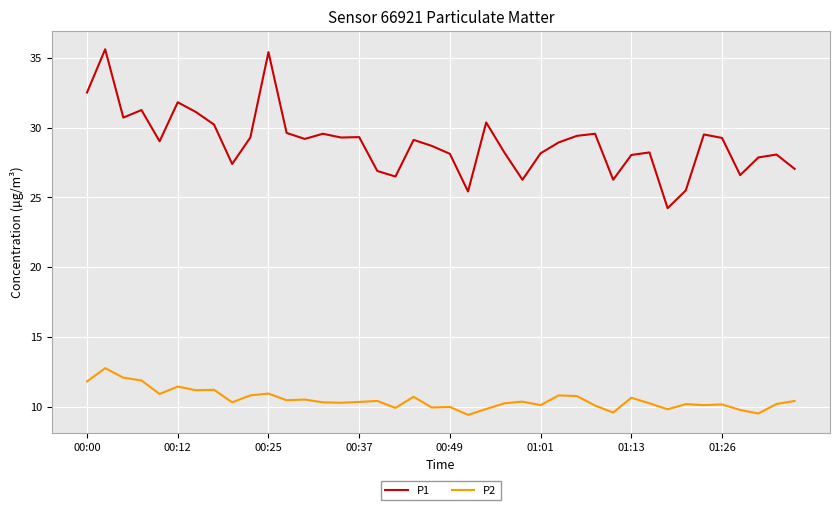

True or false: P1 and P2 cross at least once.

False